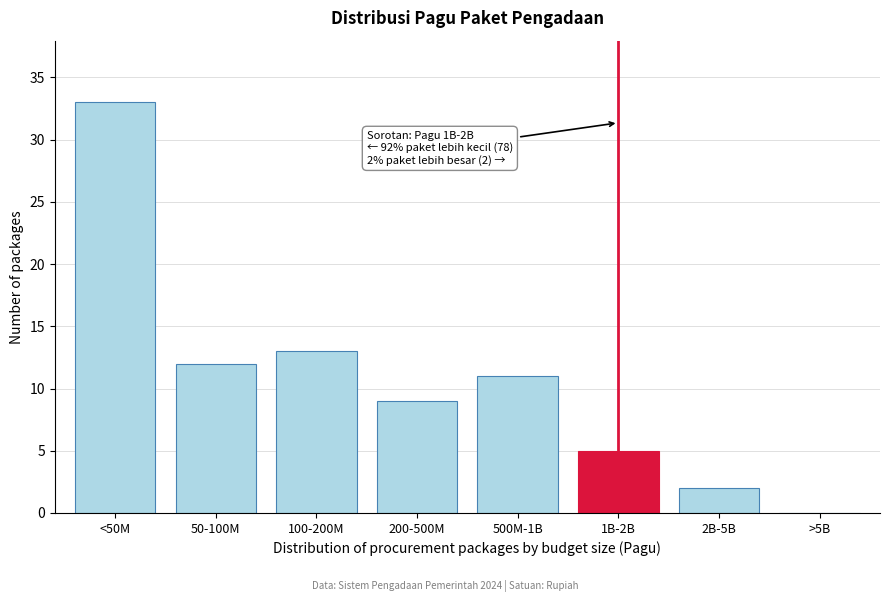

Reading left to right, what are all the values shown in this chart?

<50M=33	50-100M=12	100-200M=13	200-500M=9	500M-1B=11	1B-2B=5	2B-5B=2	>5B=0